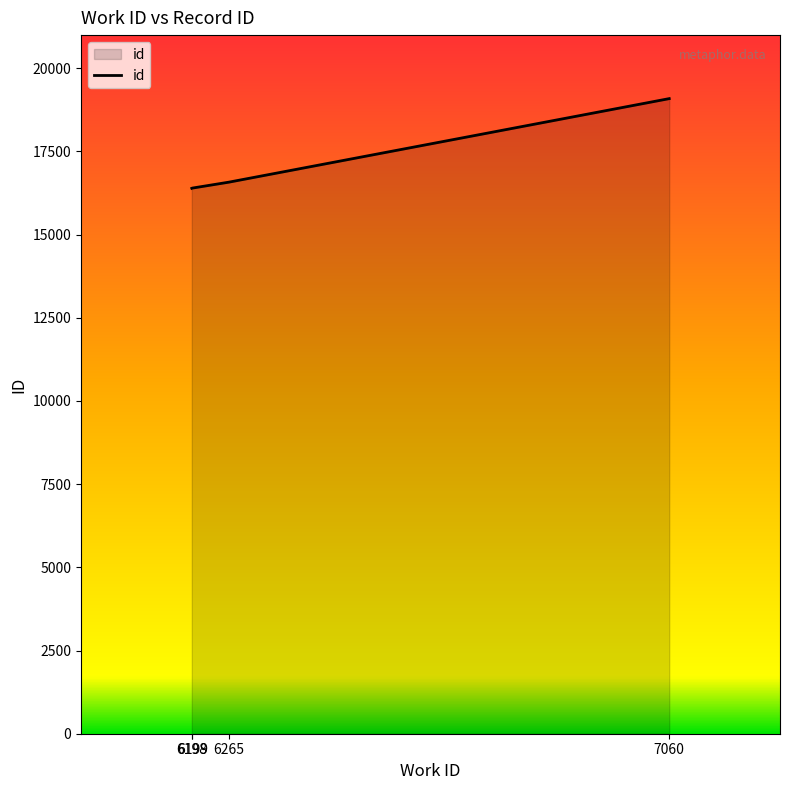

What is the smallest value displayed?

16388